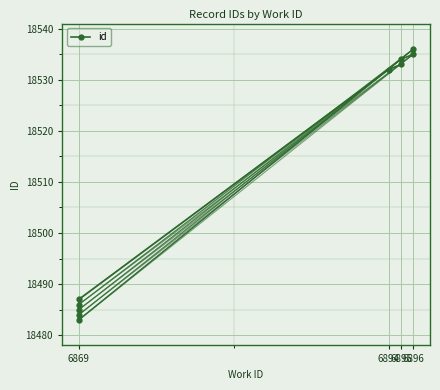

Is it true that the value at 6896 is 6219?

False